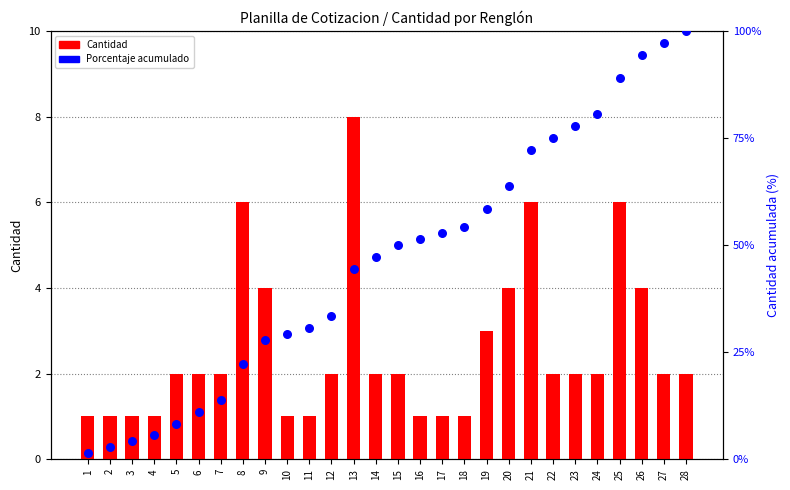

Which series has the largest Y range (max minus min)?

Porcentaje acumulado